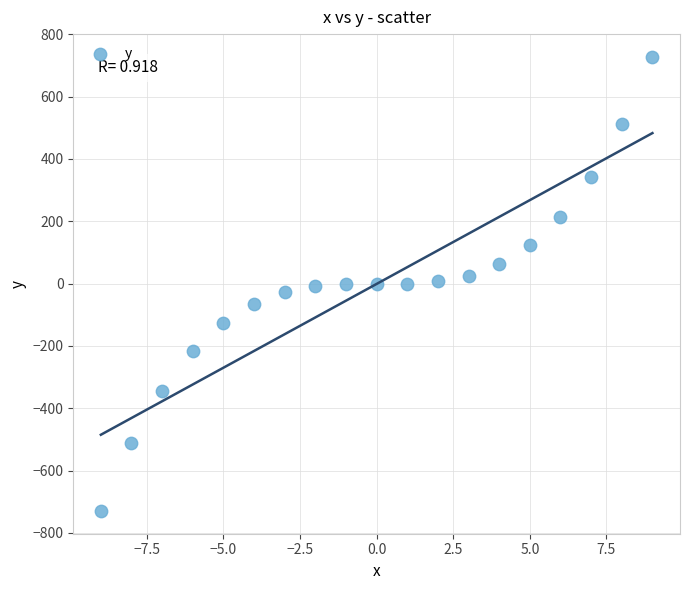

What is the range of X values (max minus min)?

18